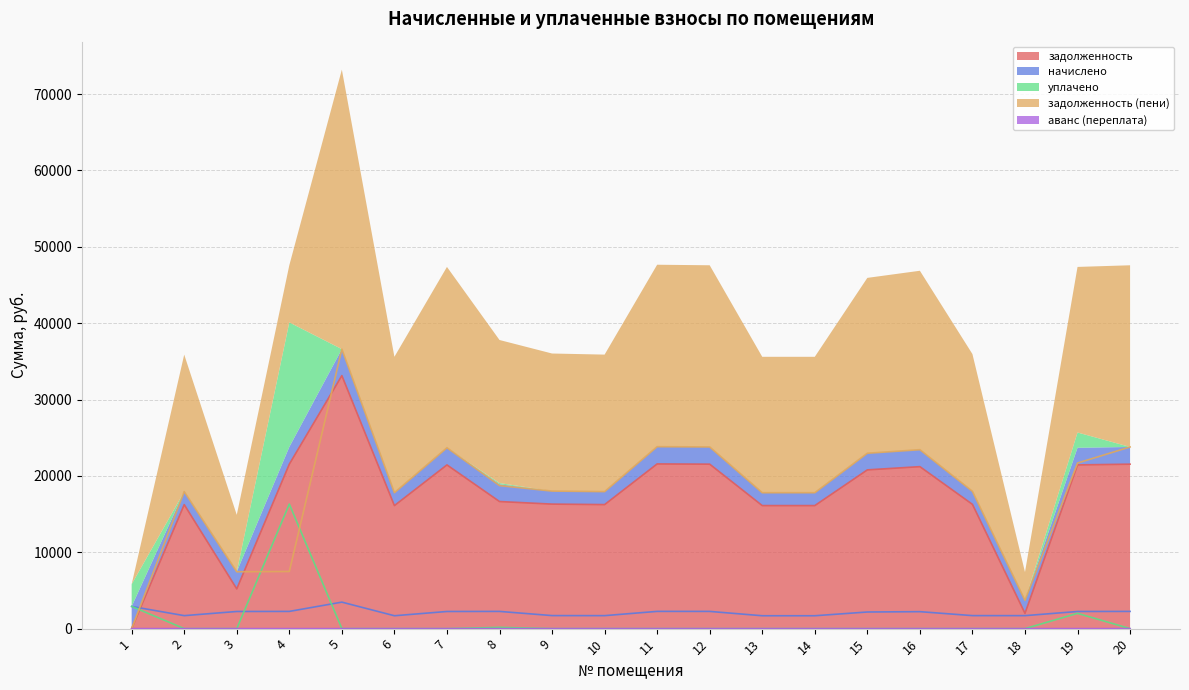

Where is the first local minimum for начислено?

2